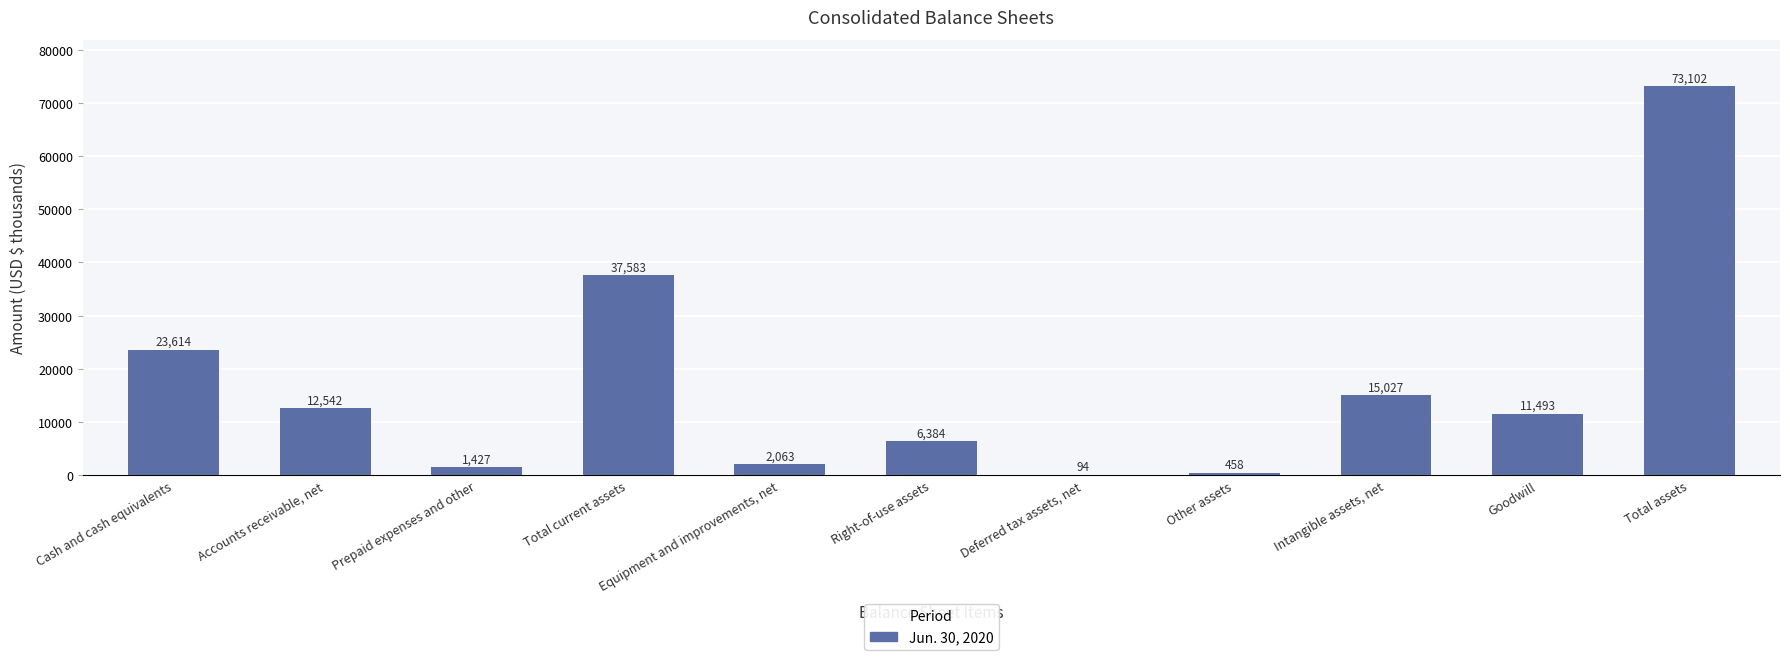

True or false: the data shows 2063 at Equipment and improvements, net.

True